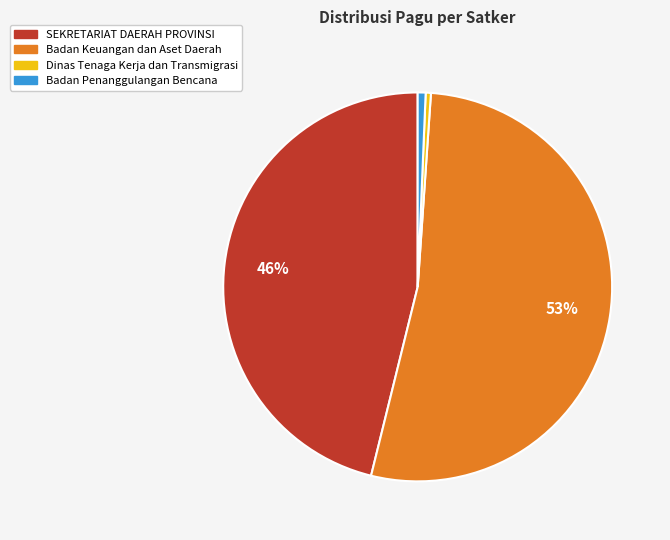

Does any single category account for the majority?

Yes